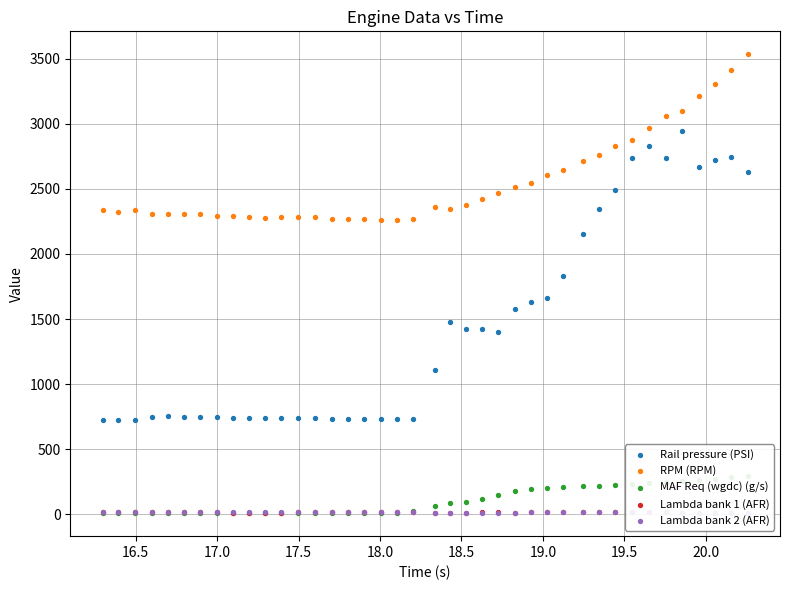

Which series reaches the maximum Y coordinate?

RPM (RPM)